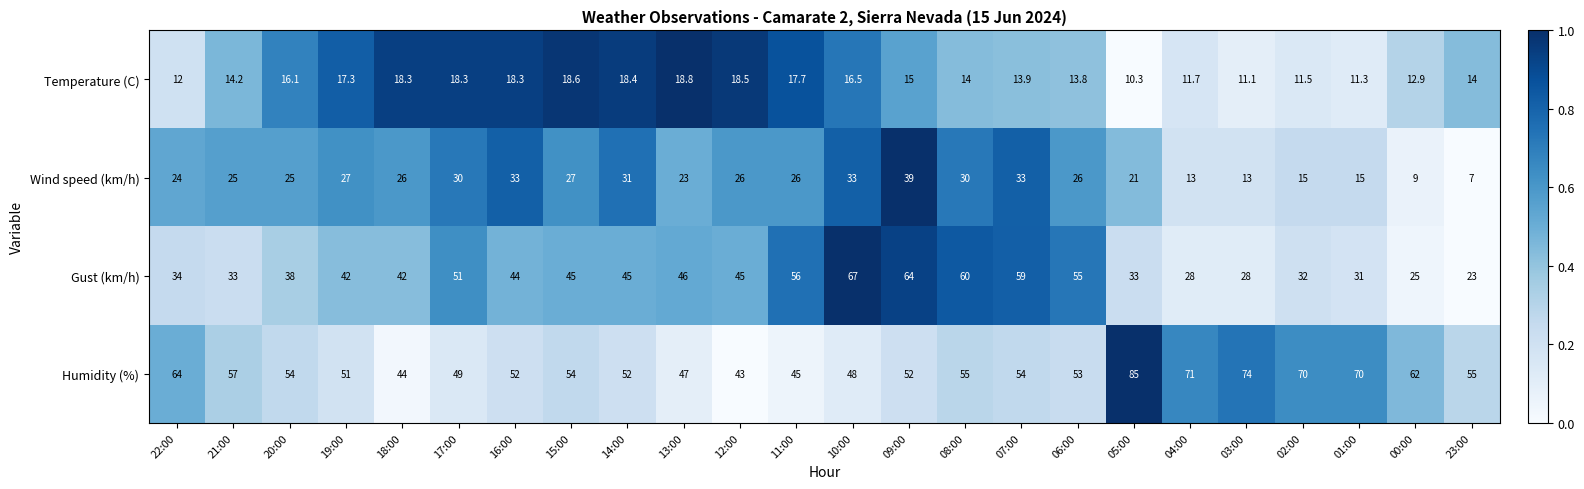

Which category has the lowest value across all series?

23:00